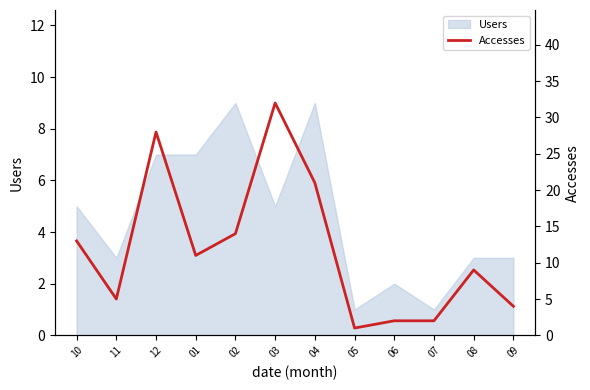

True or false: Users has a value of 12 at 04.

False